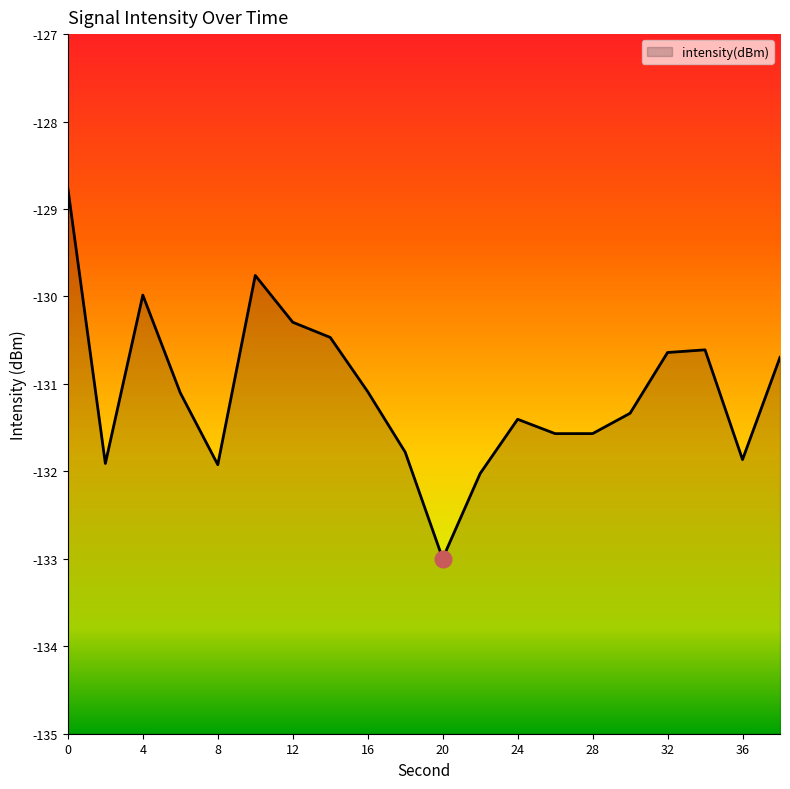

What is the sum of the values at 30 and 24?

-262.7